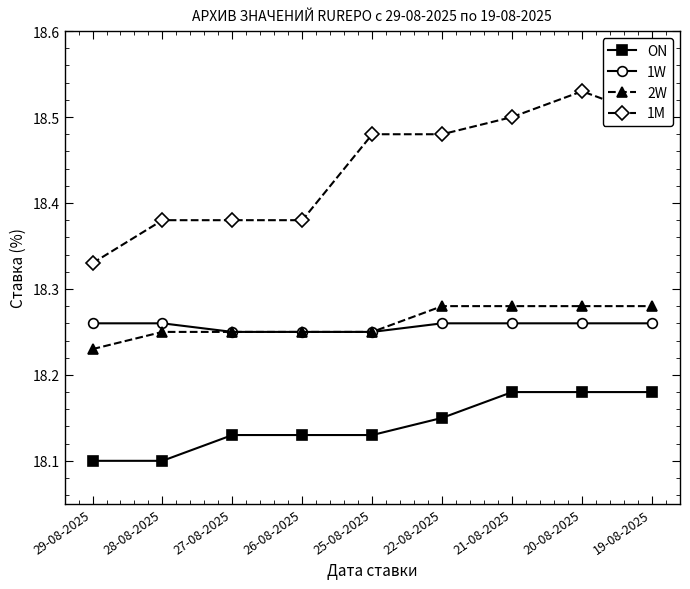

List the series in order of their peak value, lowest first.

ON, 1W, 2W, 1M